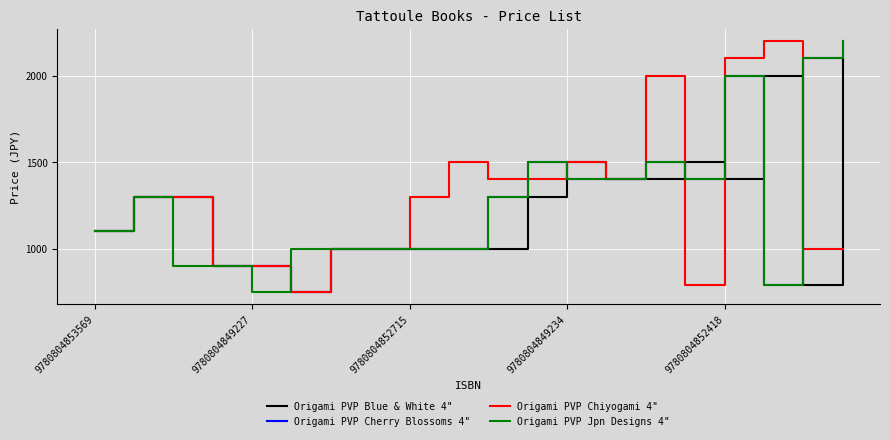

How many series are shown in this chart?

4